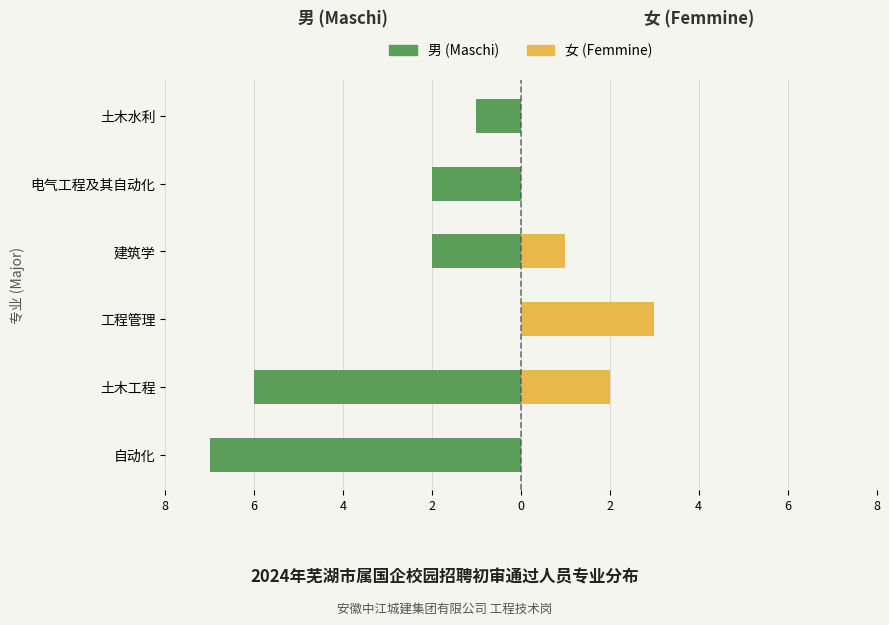

At how many categories does at least one series exceed -5?

6